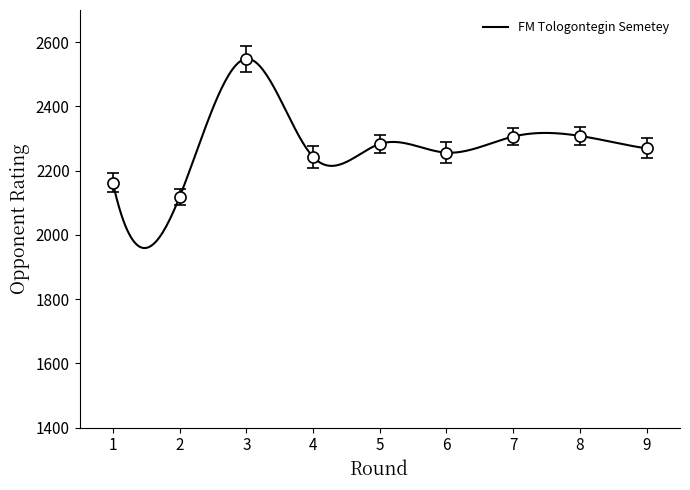

Is it true that FM Tologontegin Semetey equals 1004 at 5?

False